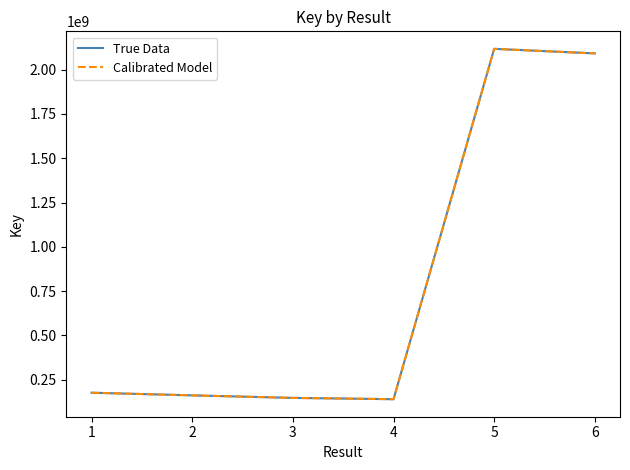

In Calibrated Model, how many points are lower than both neighbors (excluding endpoints)?

1